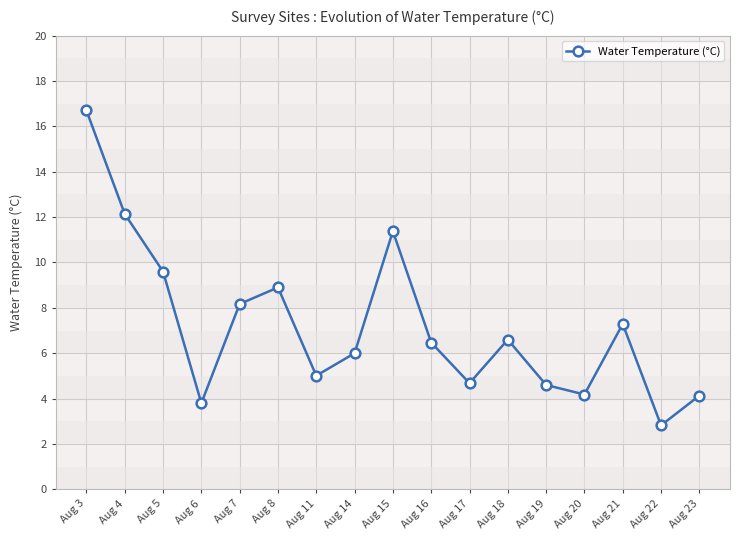

At which label does the data first exceed 6?

Aug 3